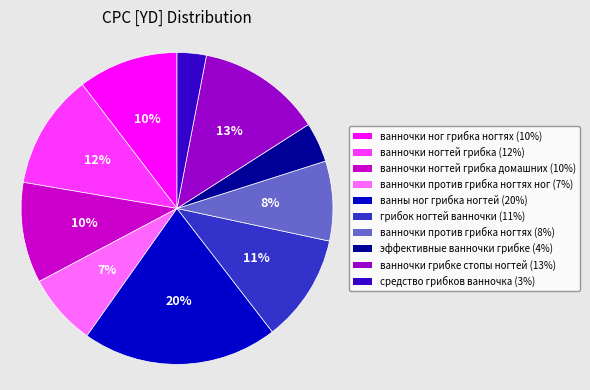

To the nearest percent, what is the difference between the largest and smallest slice percentages?

17%